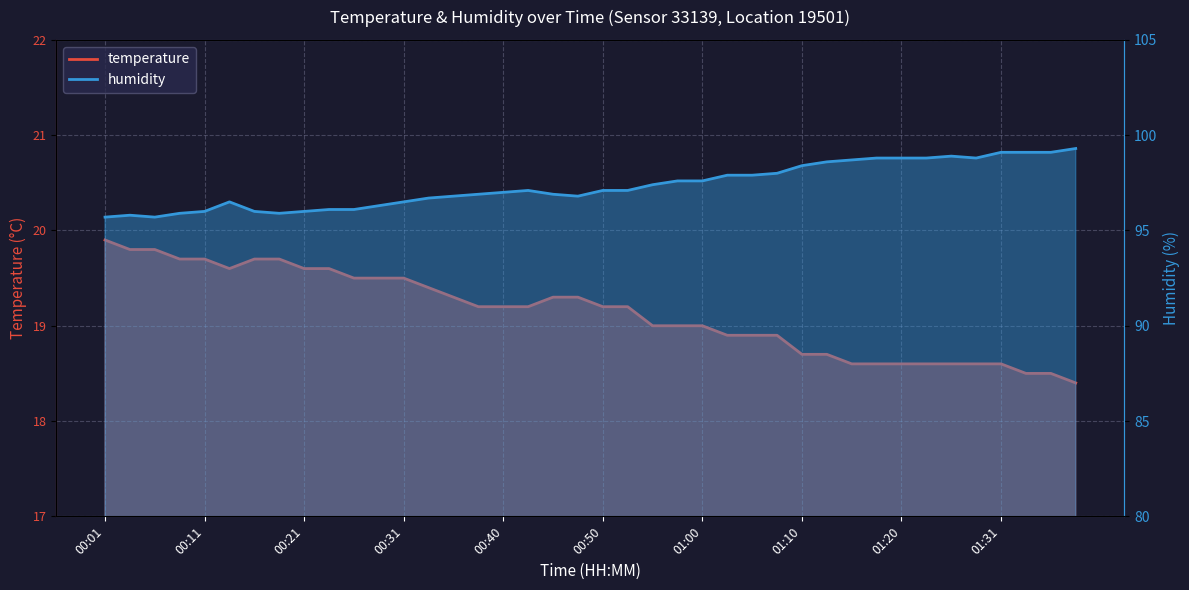

What are all the series names shown in the legend?

temperature, humidity